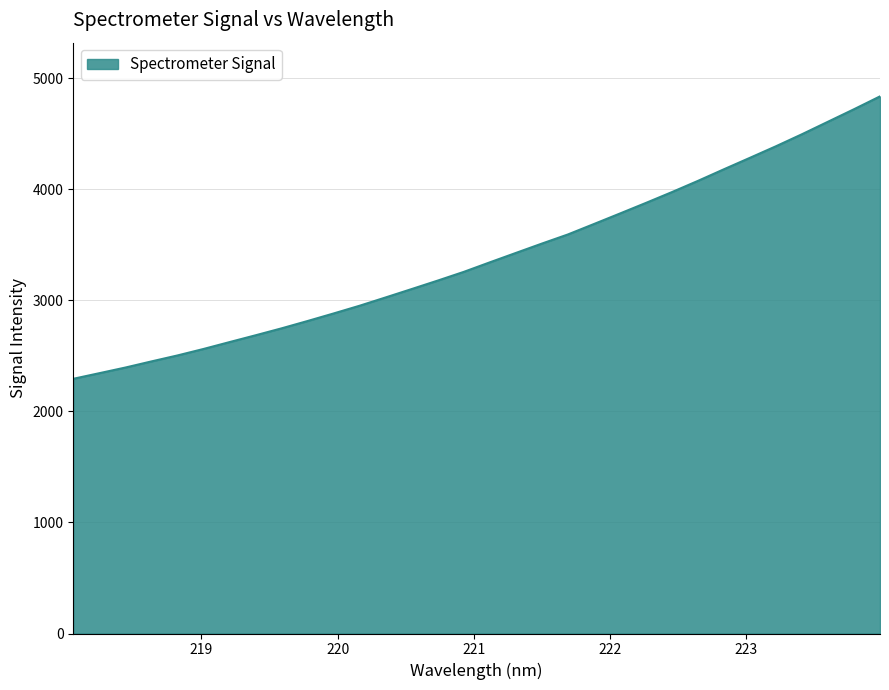

What is the smallest value displayed?

2293.3